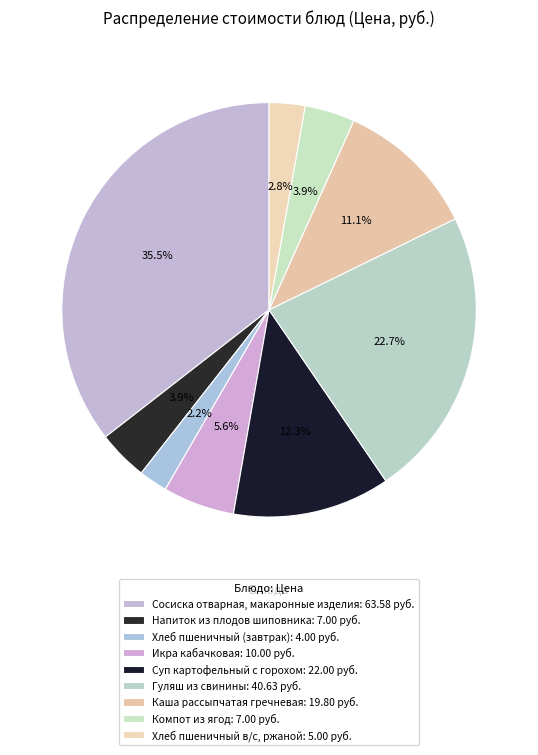

Count the number of slices in the pie.

9